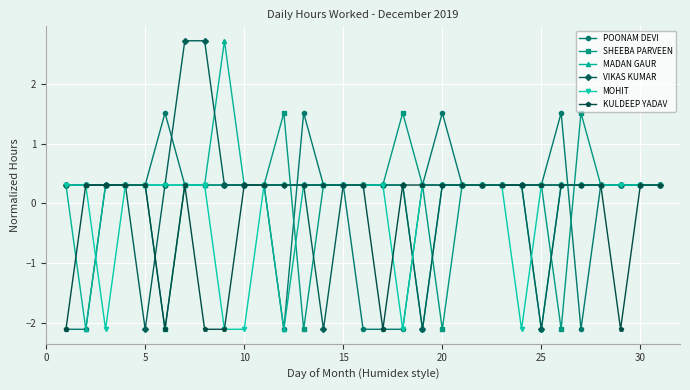

At how many categories does at least one series exceed 0?

31